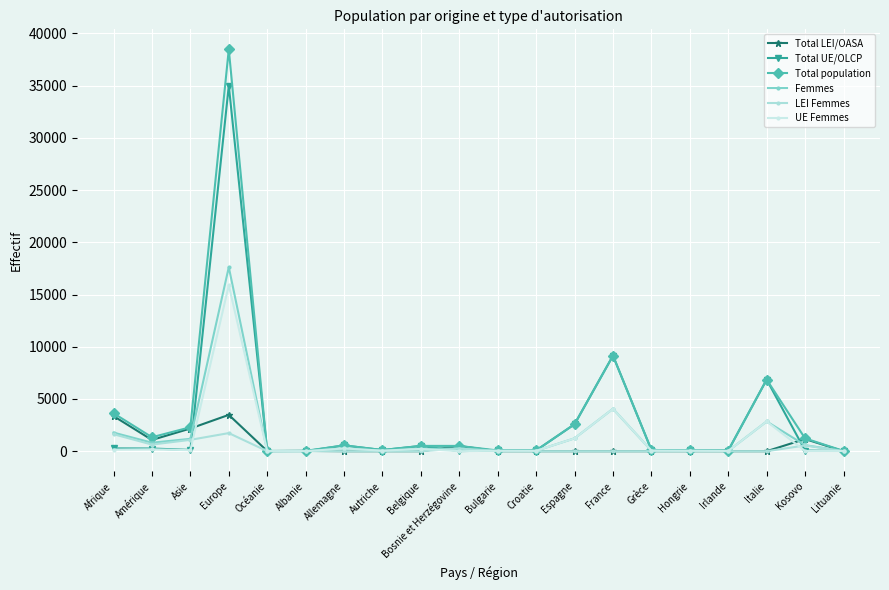

Read the Femmes value at Kosovo, to the nearest 10.

580